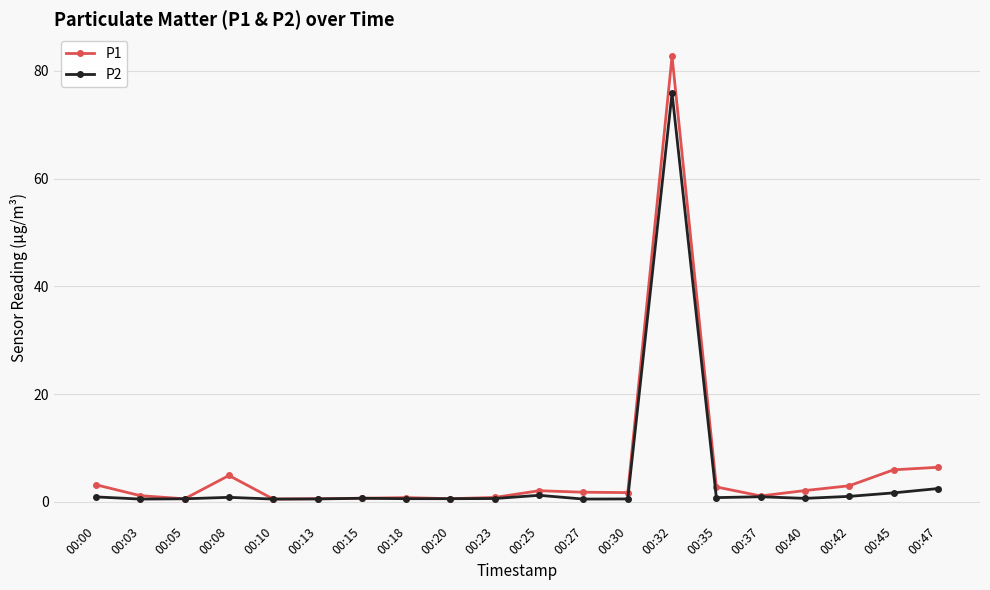

Rank the series by their maximum value, from lowest to highest.

P2, P1